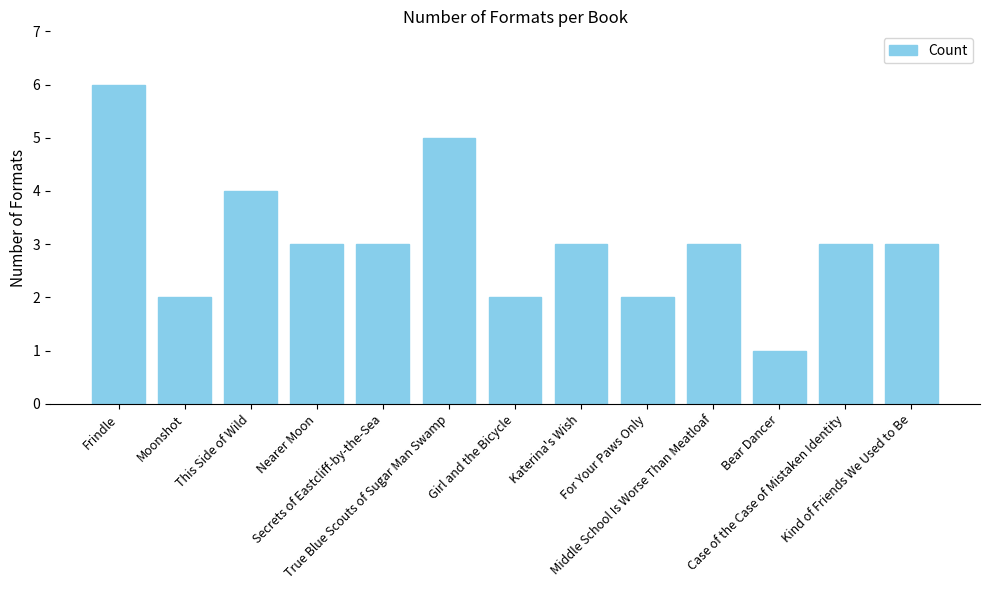

Are the bars grouped side by side (vs. stacked)?

No